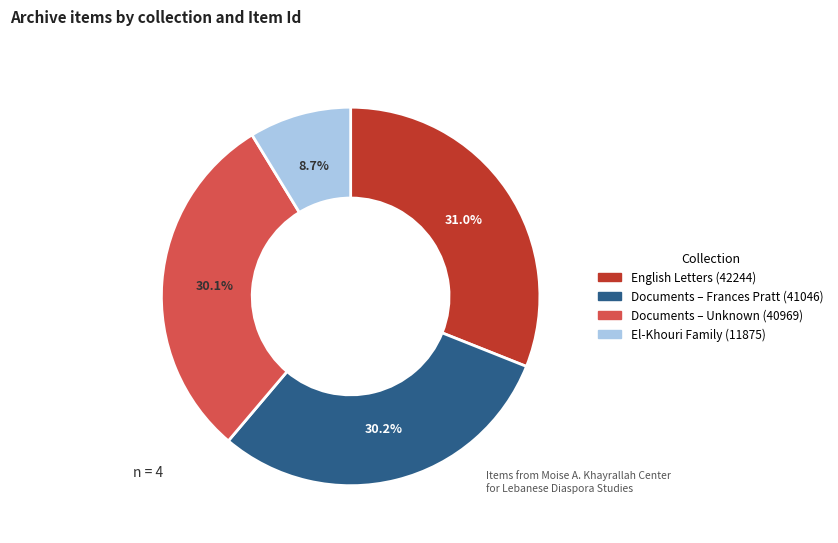

Is there any slice that represents more than half of the pie?

No